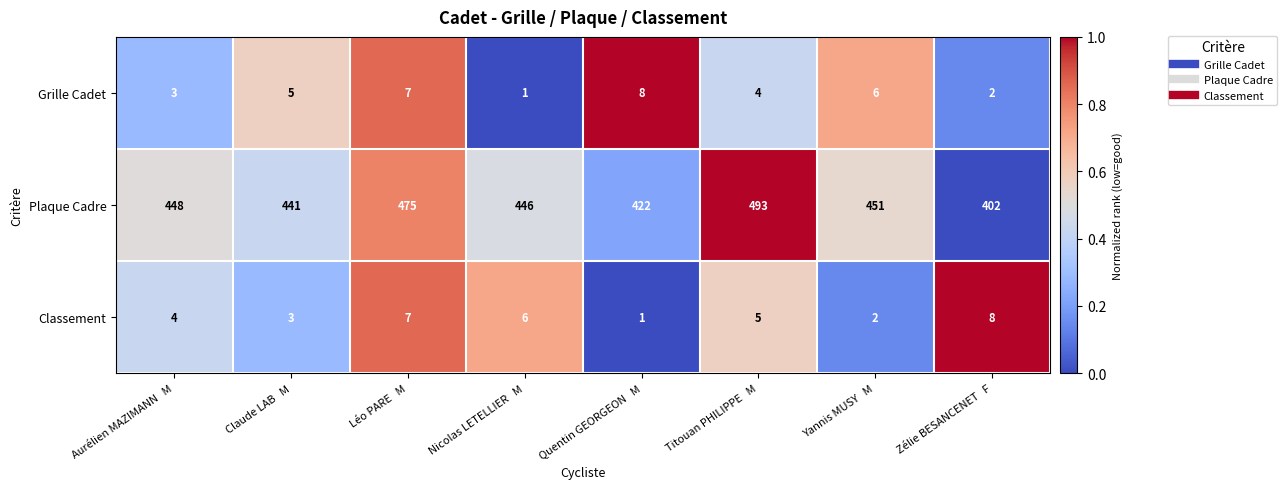

Reading right to left, list all the values displayed in this chart.

Grille Cadet: 2	6	4	8	1	7	5	3
Plaque Cadre: 402	451	493	422	446	475	441	448
Classement: 8	2	5	1	6	7	3	4